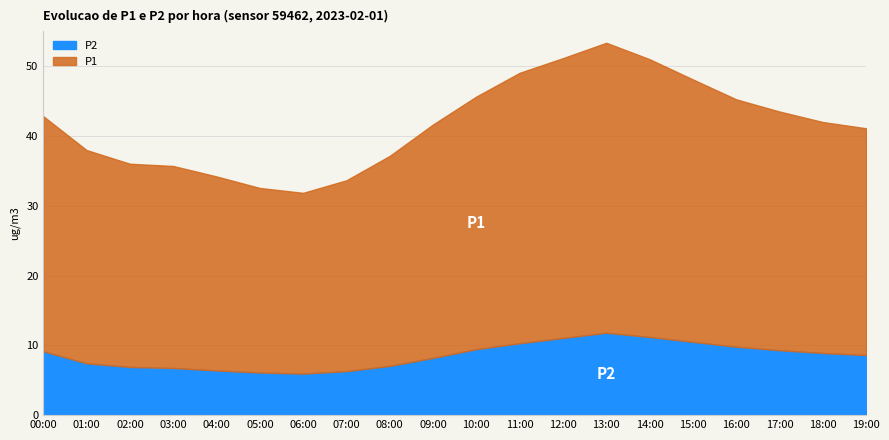

What are all the series names shown in the legend?

P2, P1